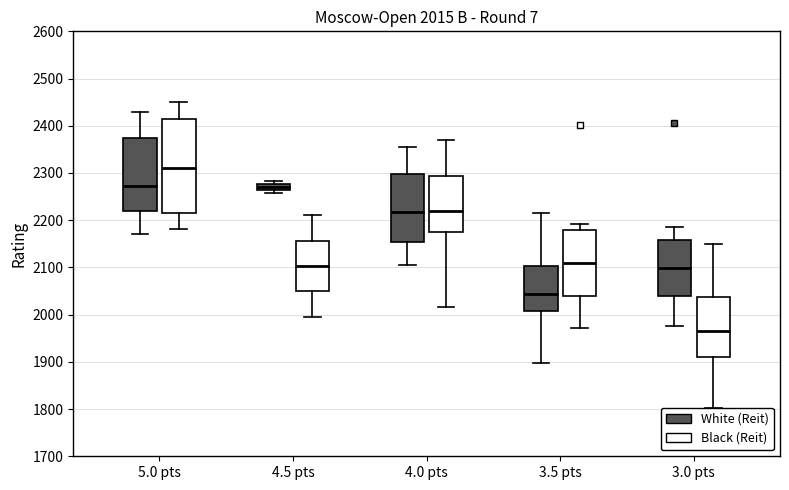

Which box is the tallest, from its lower edge to its upper edge?

5.0 pts (Black (Reit))